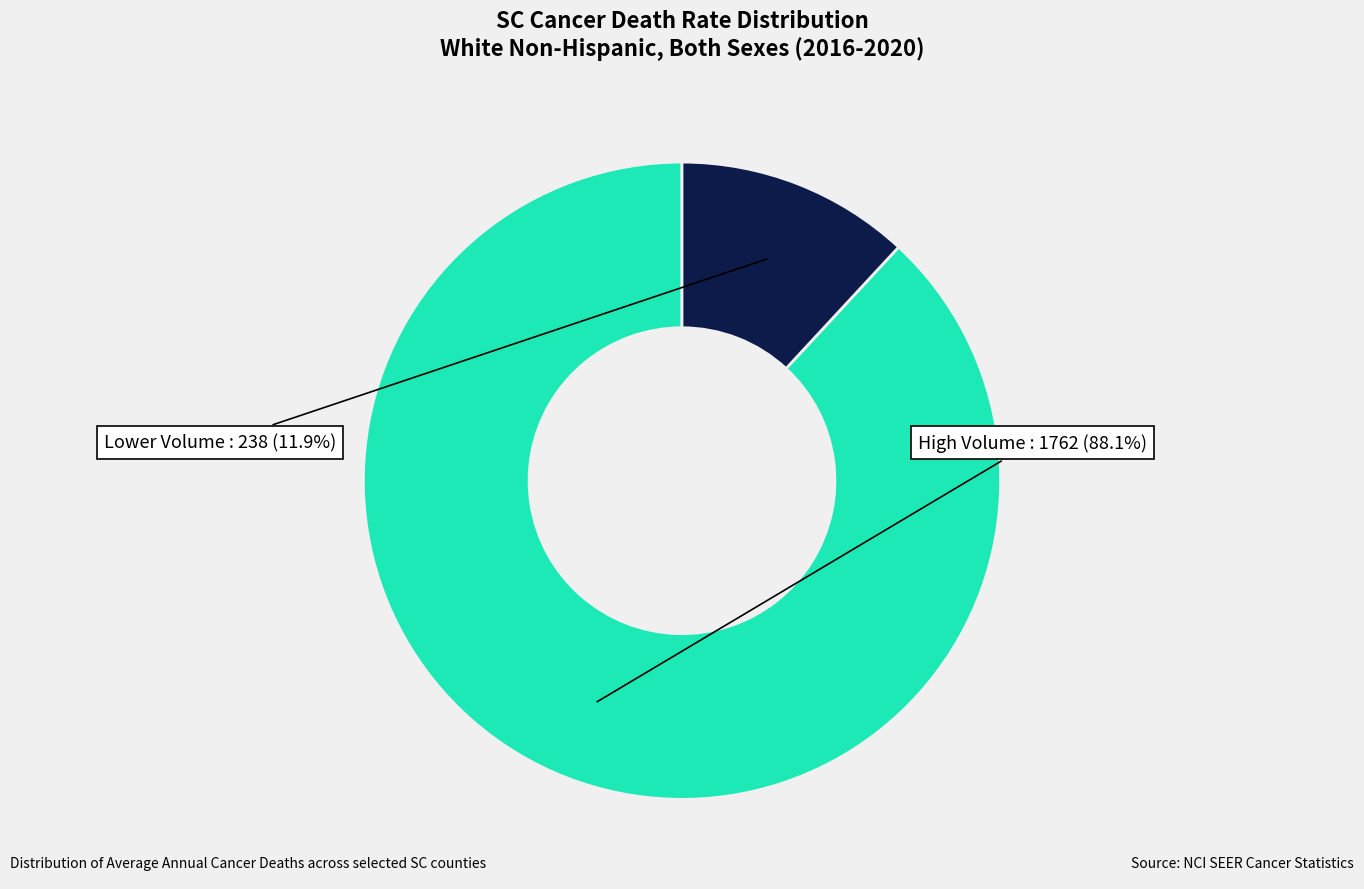

Does any single category account for the majority?

Yes